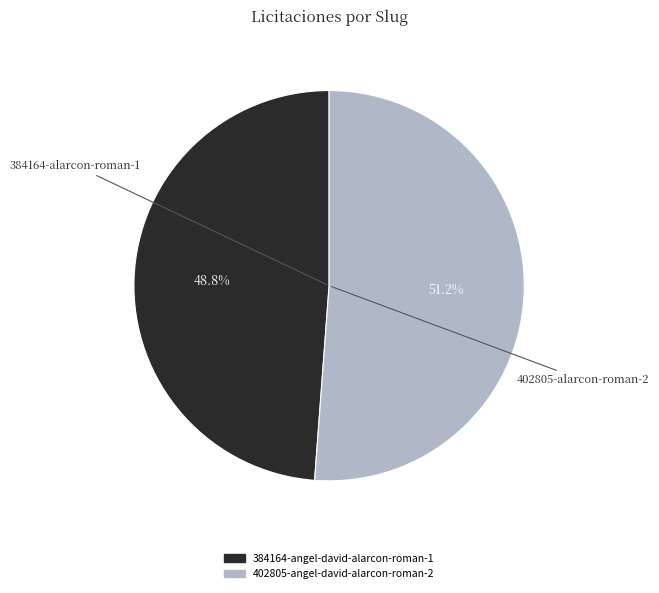

Is it true that 402805-angel-david-alarcon-roman-2 is 51% of the pie?

True